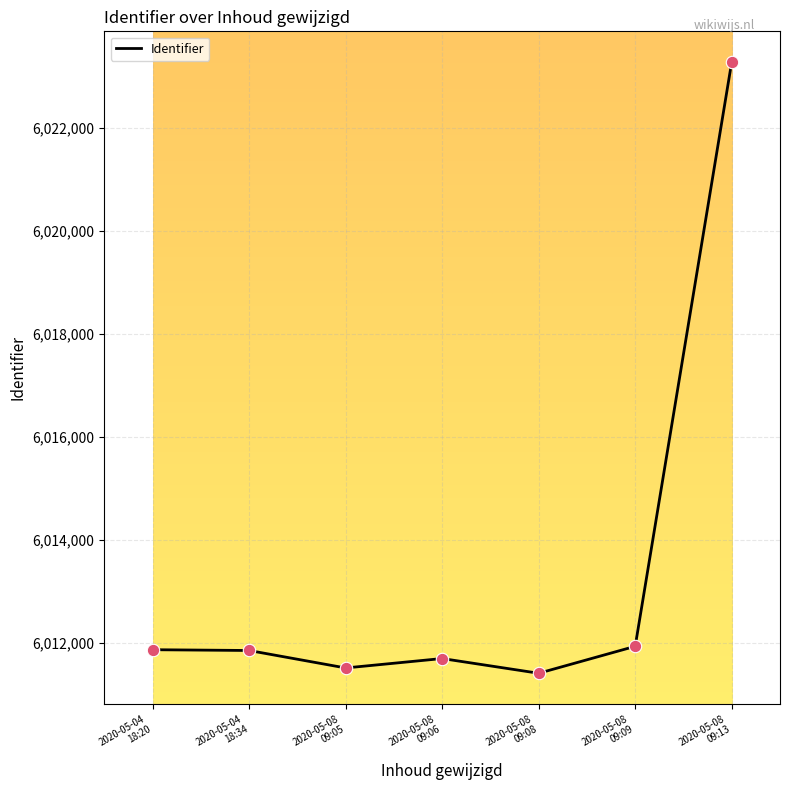

What is the minimum value shown in the chart?

6011417